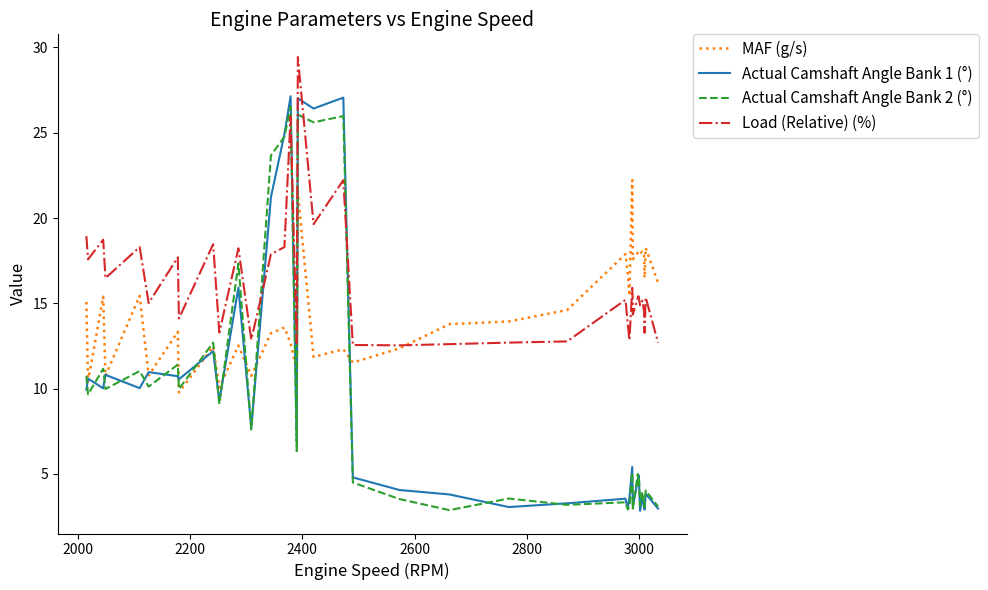

What are all the series names shown in the legend?

MAF (g/s), Actual Camshaft Angle Bank 1 (°), Actual Camshaft Angle Bank 2 (°), Load (Relative) (%)